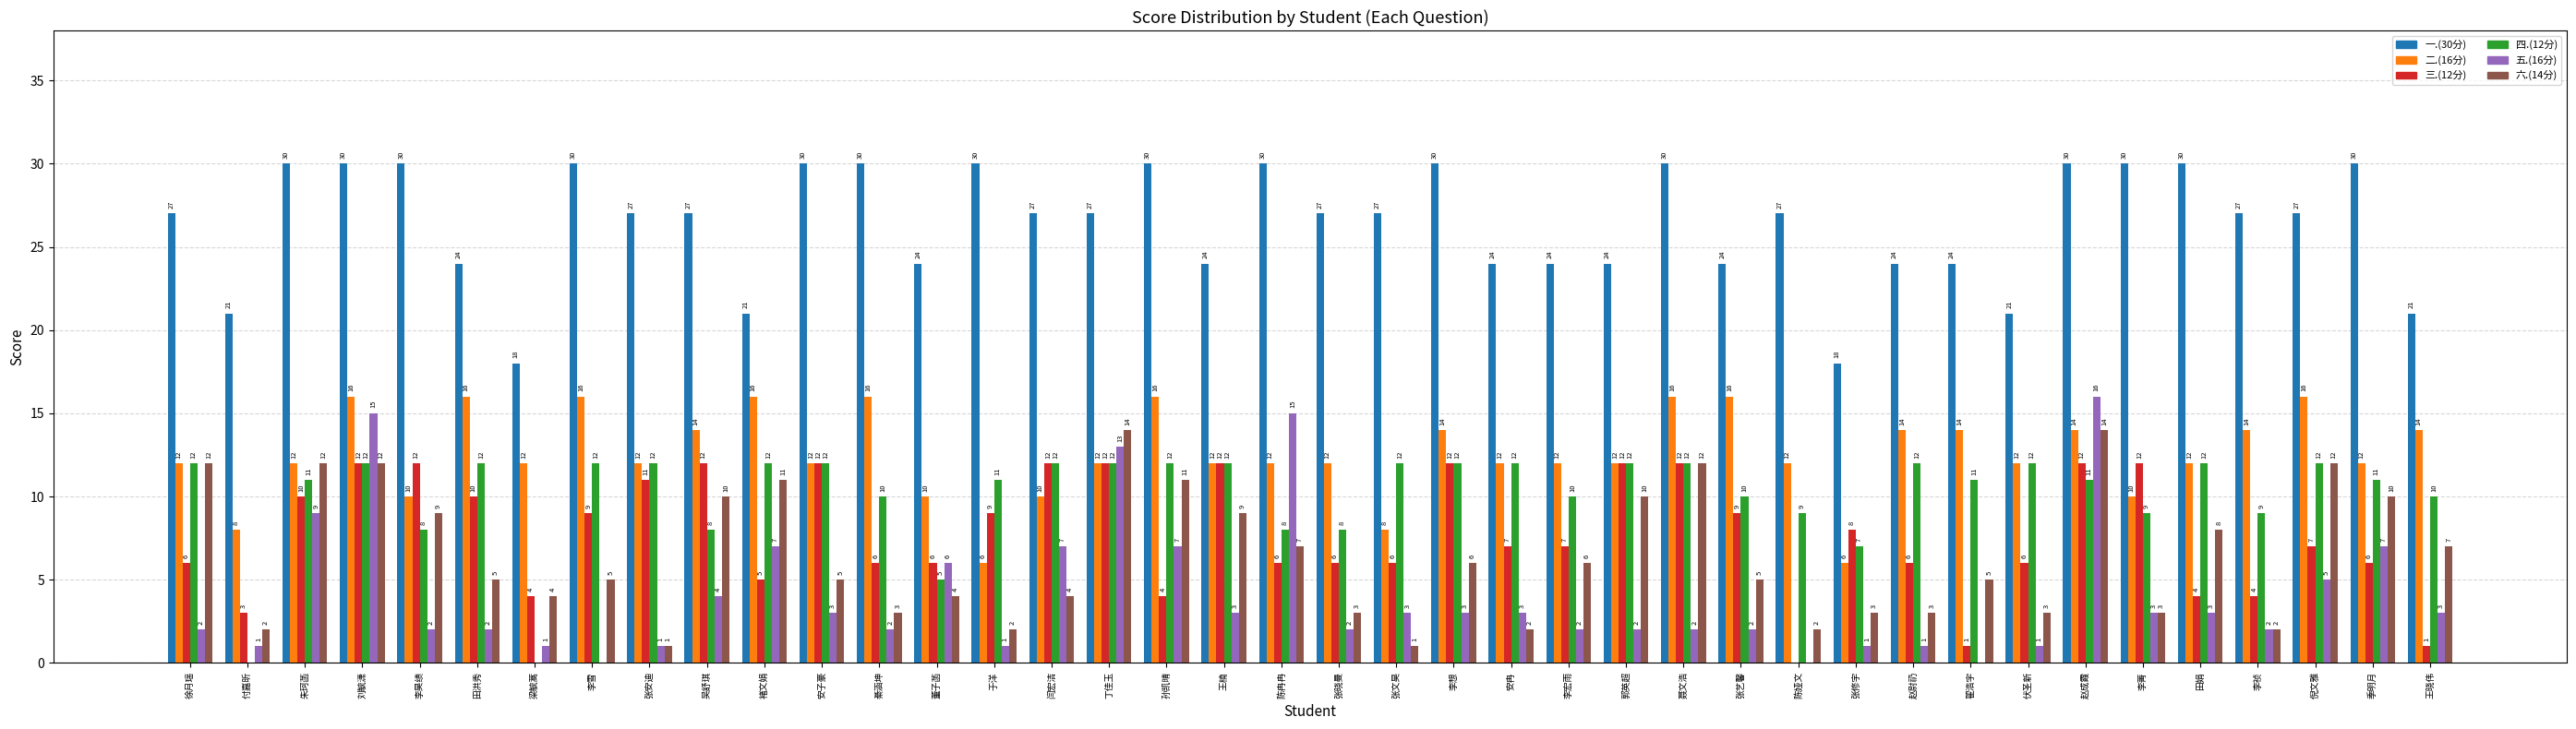

Which series changed the most between 吴舒琪 and 王晓伟?

三.(12分)